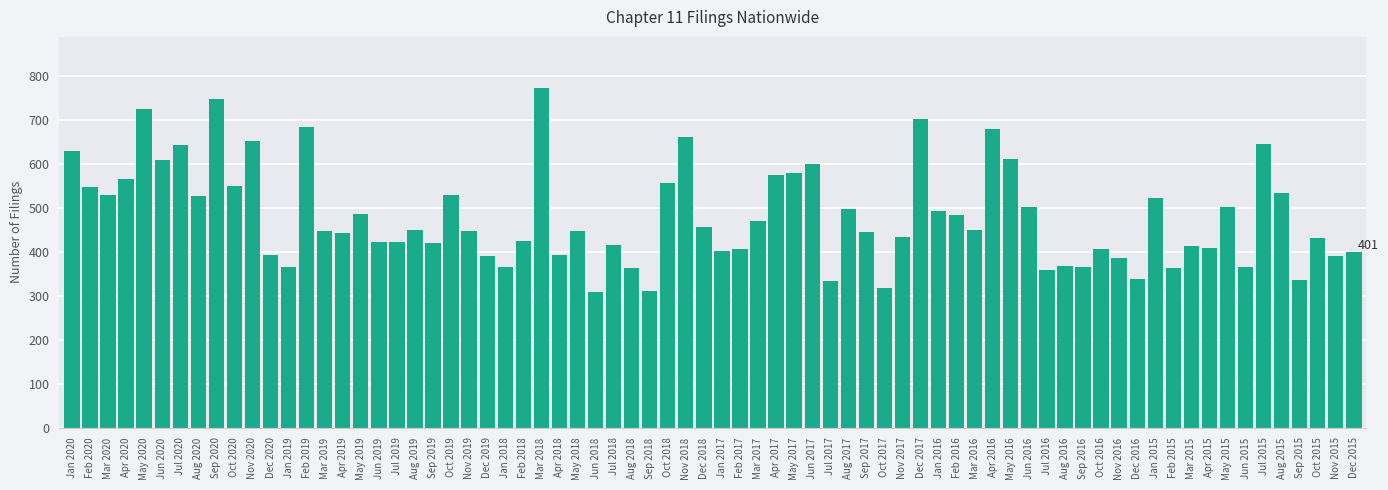

Approximately how many times larger is the value at Jan 2016 compared to Dec 2017?

0.7